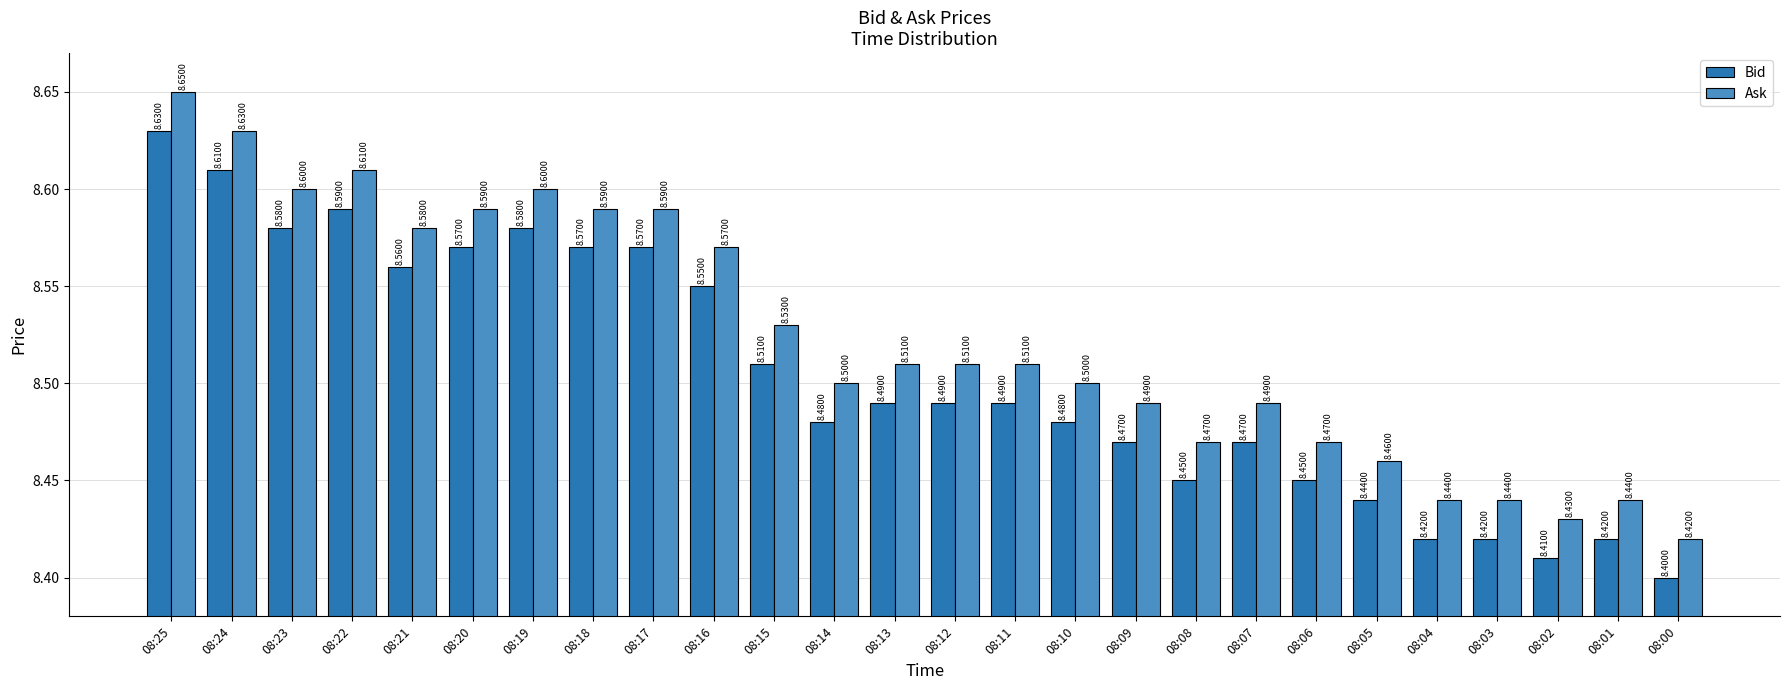

What is the approximate value of Bid at 08:25?

8.6